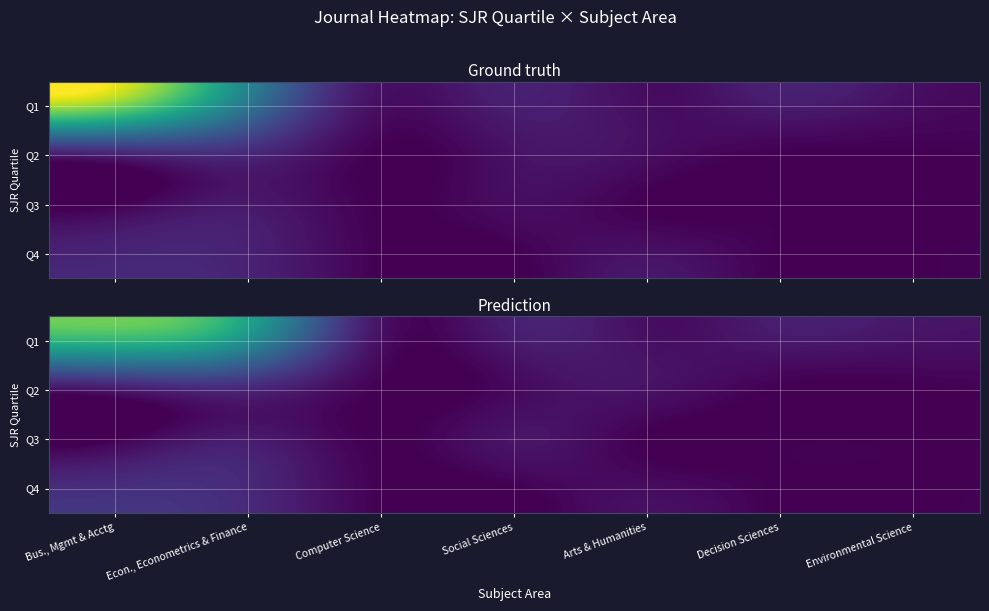

At which category is the sum across all series the highest?

Bus., Mgmt & Acctg